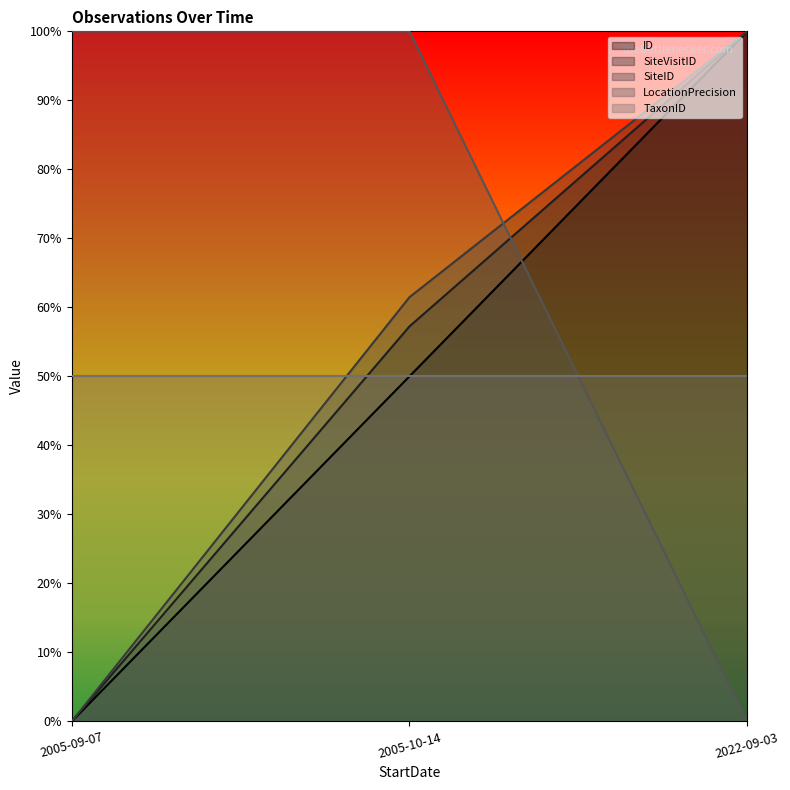

Is it true that SiteVisitID equals 1.5 at 2022-09-03?

False